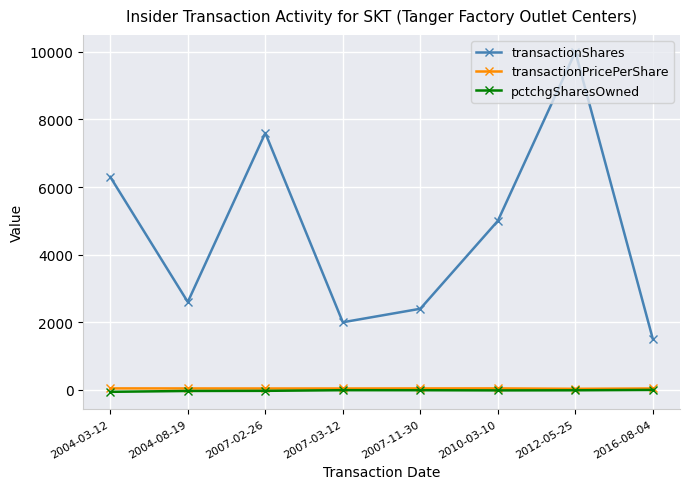

What are all the series names shown in the legend?

transactionShares, transactionPricePerShare, pctchgSharesOwned